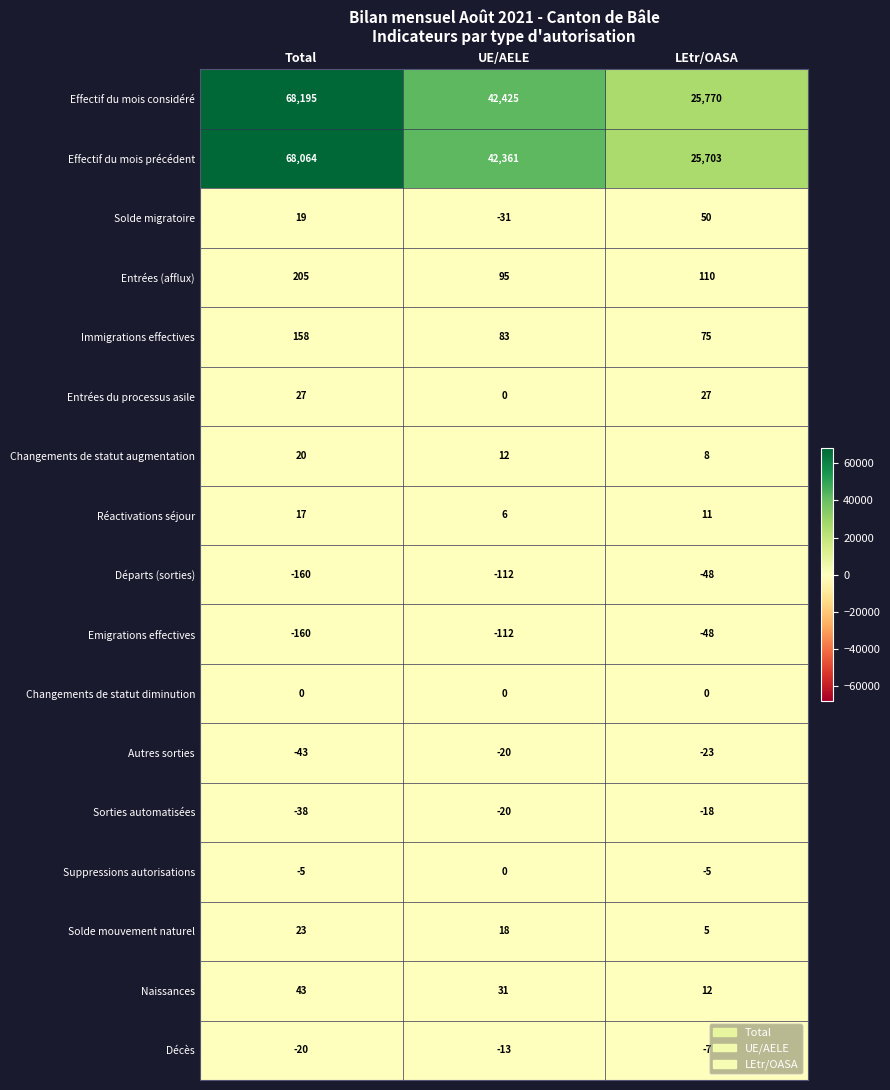

Is it true that Réactivations séjour equals 26 at Total?

False